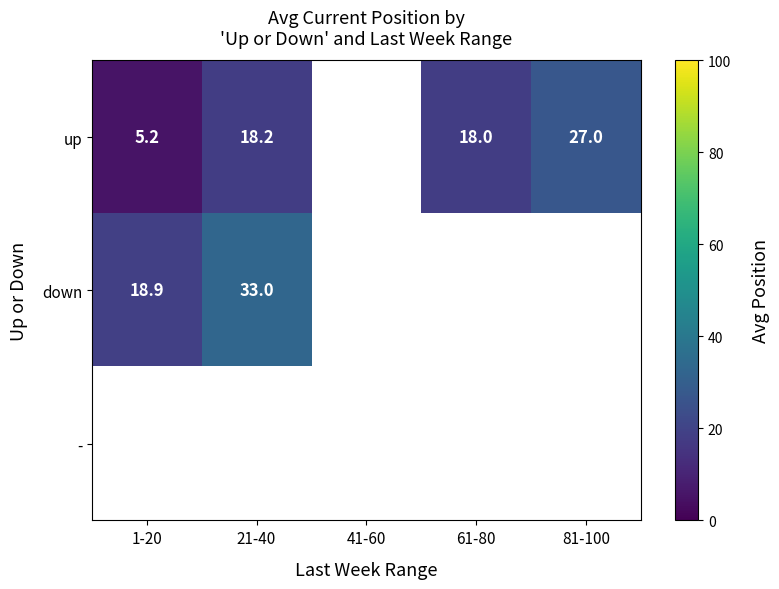

Is the value of down at 21-40 greater than the value of up at 1-20?

Yes